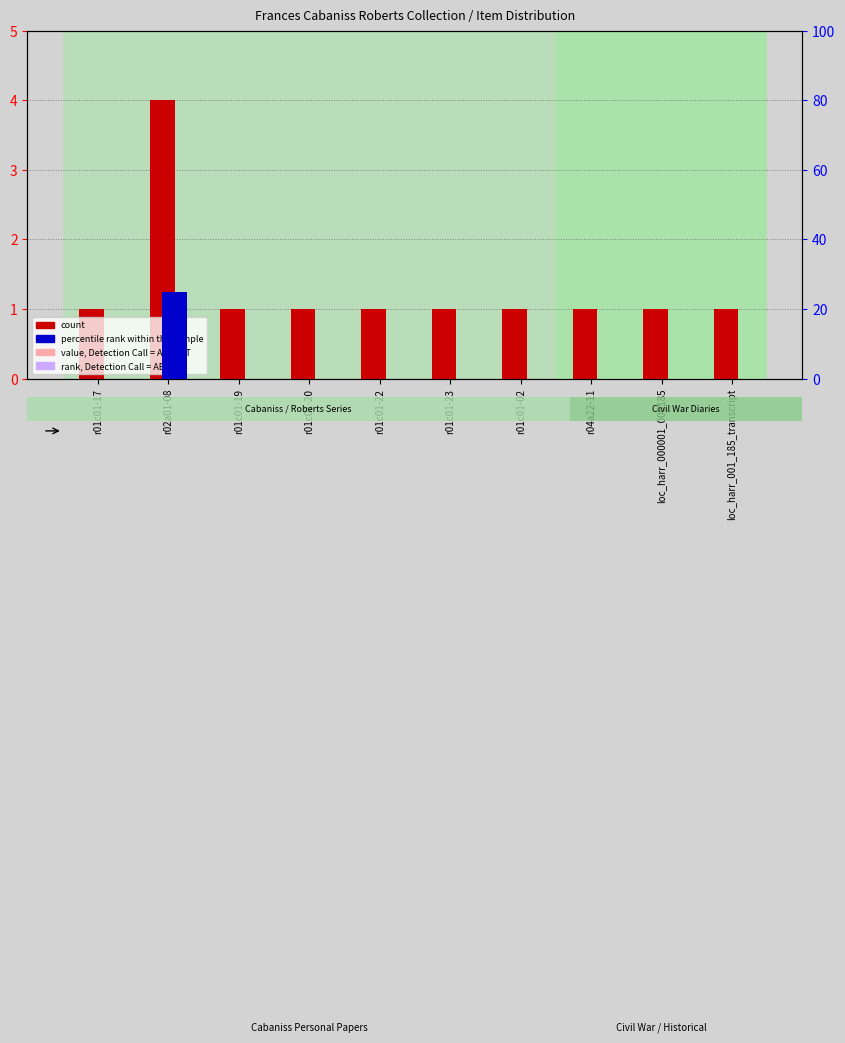

How many positive values does the percentile rank within the sample series have?

1